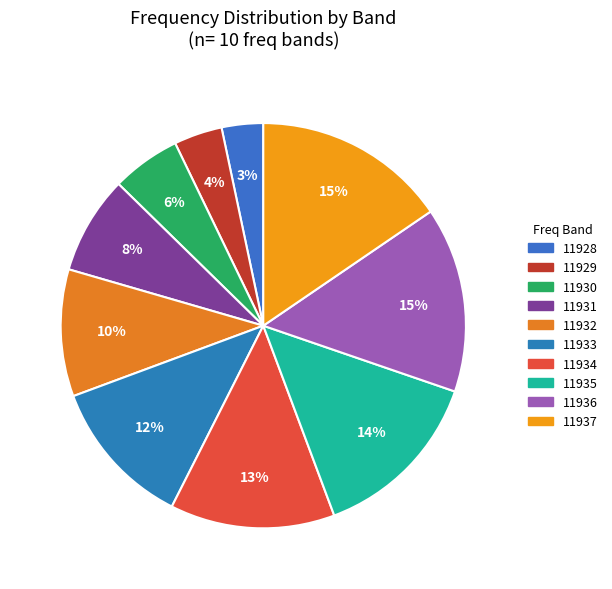

What percentage is the 11935 slice, to the nearest percent?

14%